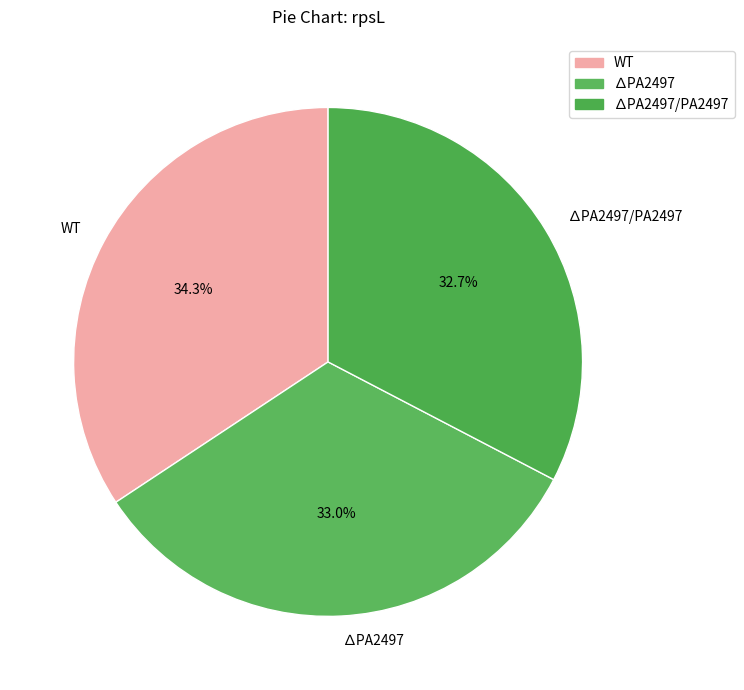

Do ∆PA2497 and WT together represent more than half of the pie?

Yes